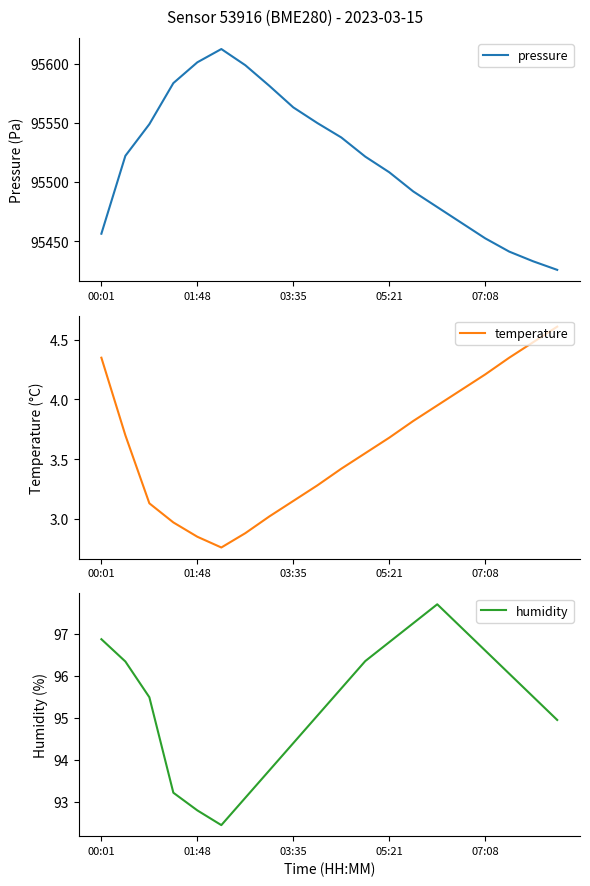

True or false: pressure and temperature intersect in this chart.

False